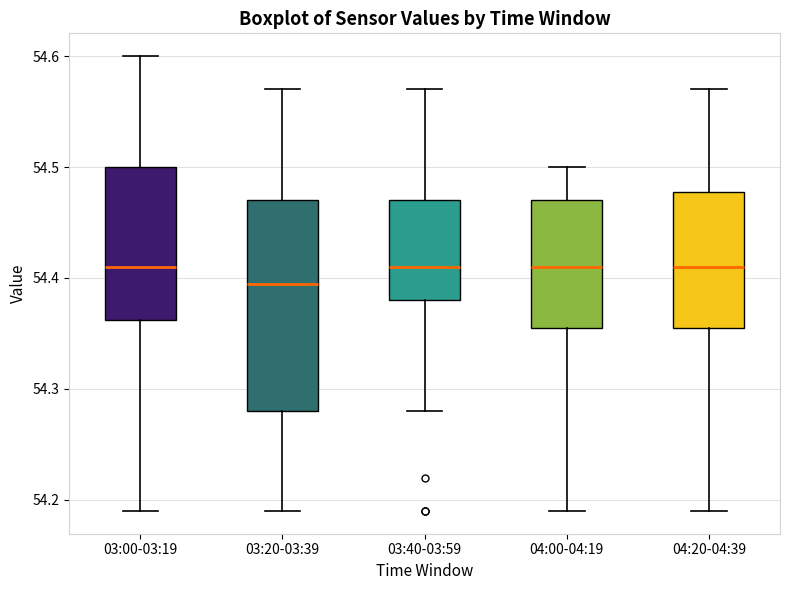

Comparing the boxes themselves (not the whiskers), which one is the tallest?

03:20-03:39